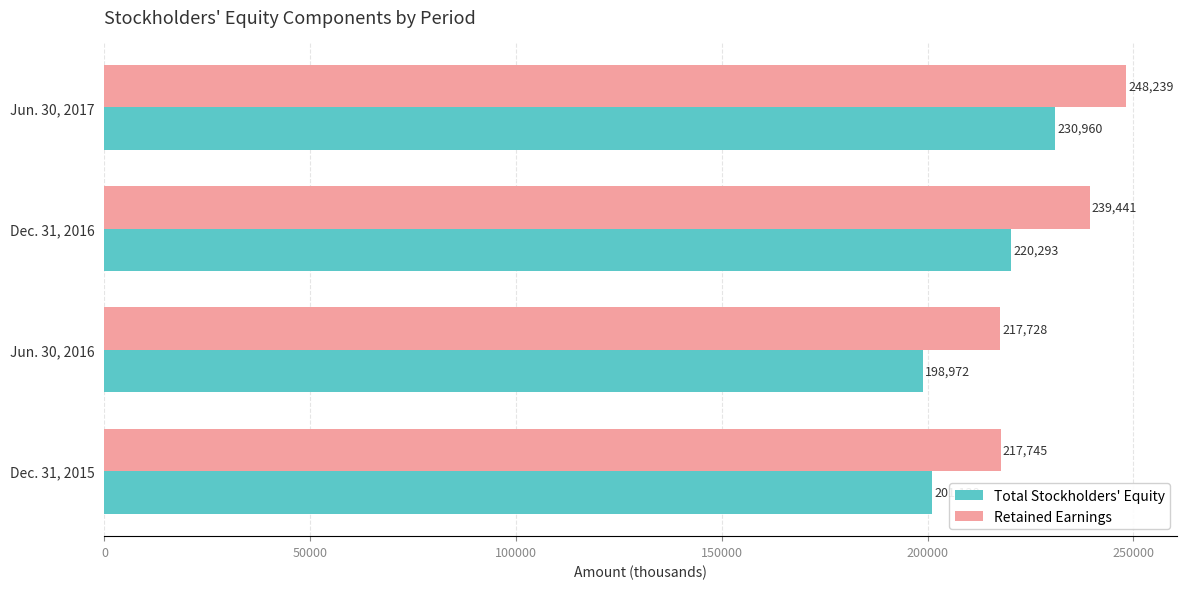

True or false: Retained Earnings has a value of 116017 at Jun. 30, 2016.

False